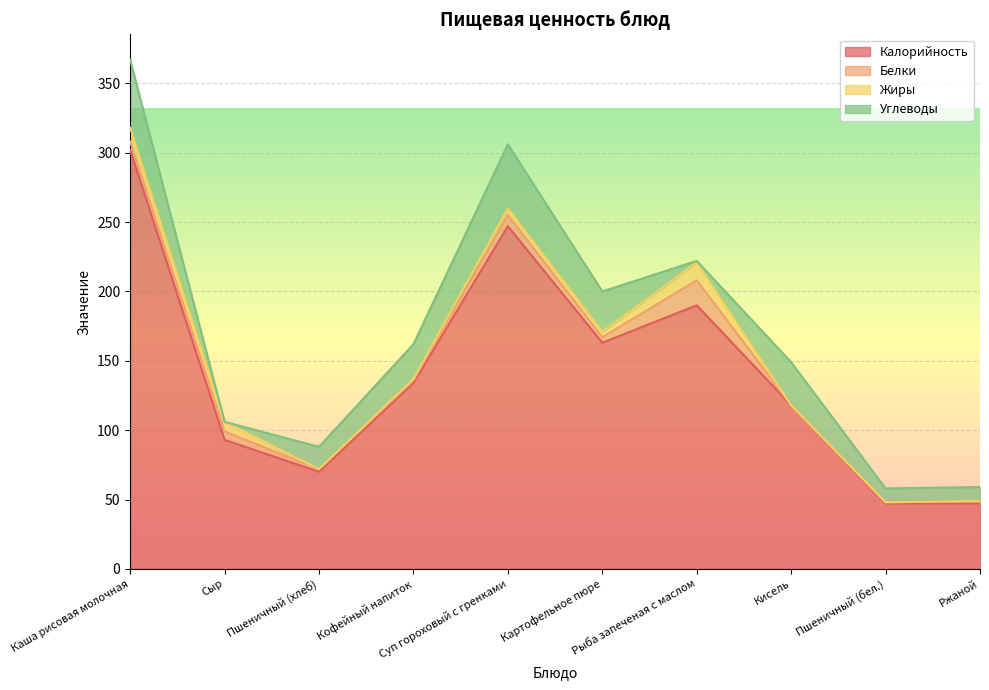

At which label does Калорийность reach its peak?

Каша рисовая молочная